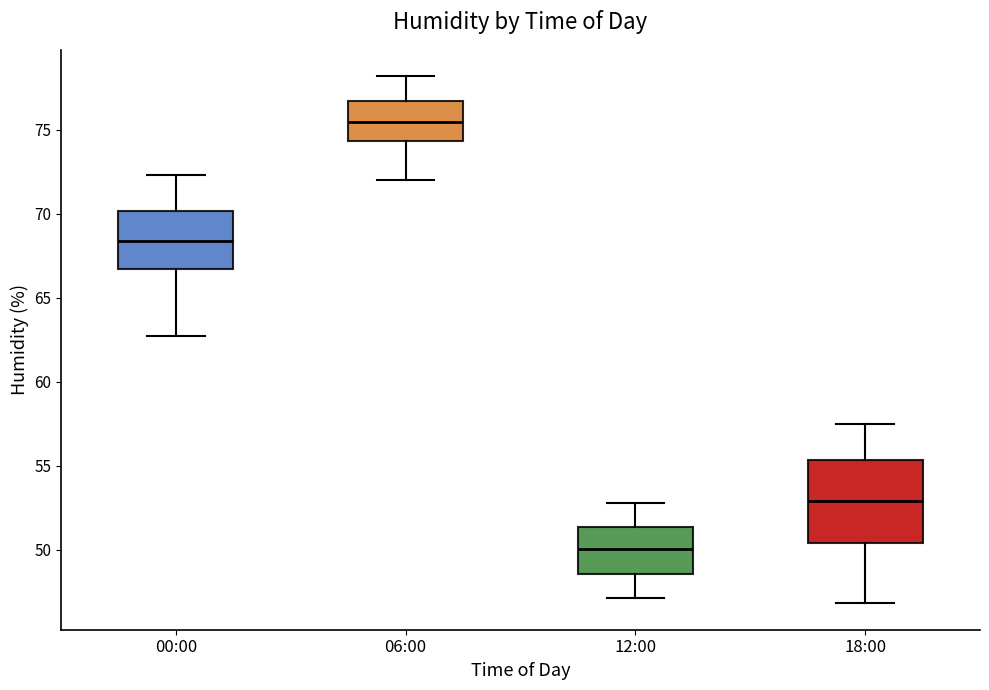

Reading left to right, transcribe this box plot: for each box, give where its median line is, the range the box spans, and where its two whiskers end, as read against the y-axis. The values are not printed on the chart, so give them approximately, as read against the axis.

00:00: median 68.5, box 66.5 to 70.0, whiskers 62.5 to 72.5
06:00: median 75.5, box 74.5 to 76.5, whiskers 72.0 to 78.0
12:00: median 50.0, box 48.5 to 51.5, whiskers 47.0 to 53.0
18:00: median 53.0, box 50.5 to 55.5, whiskers 47.0 to 57.5